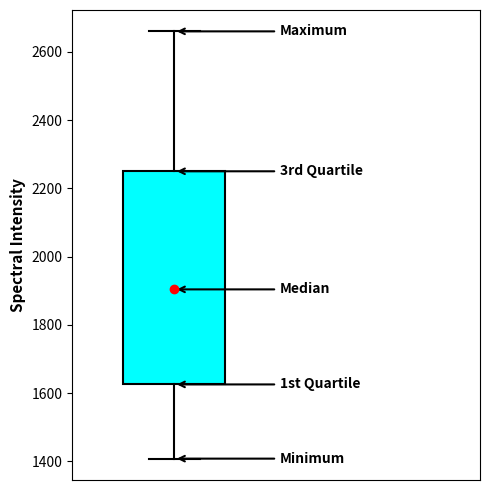

Read this box plot against the y-axis: the position of the median line, the range covered by the box, and the ends of both whiskers. The values are not printed on the chart, so give them approximately, as read against the axis.

median 1900, box 1620 to 2260, whiskers 1400 to 2660